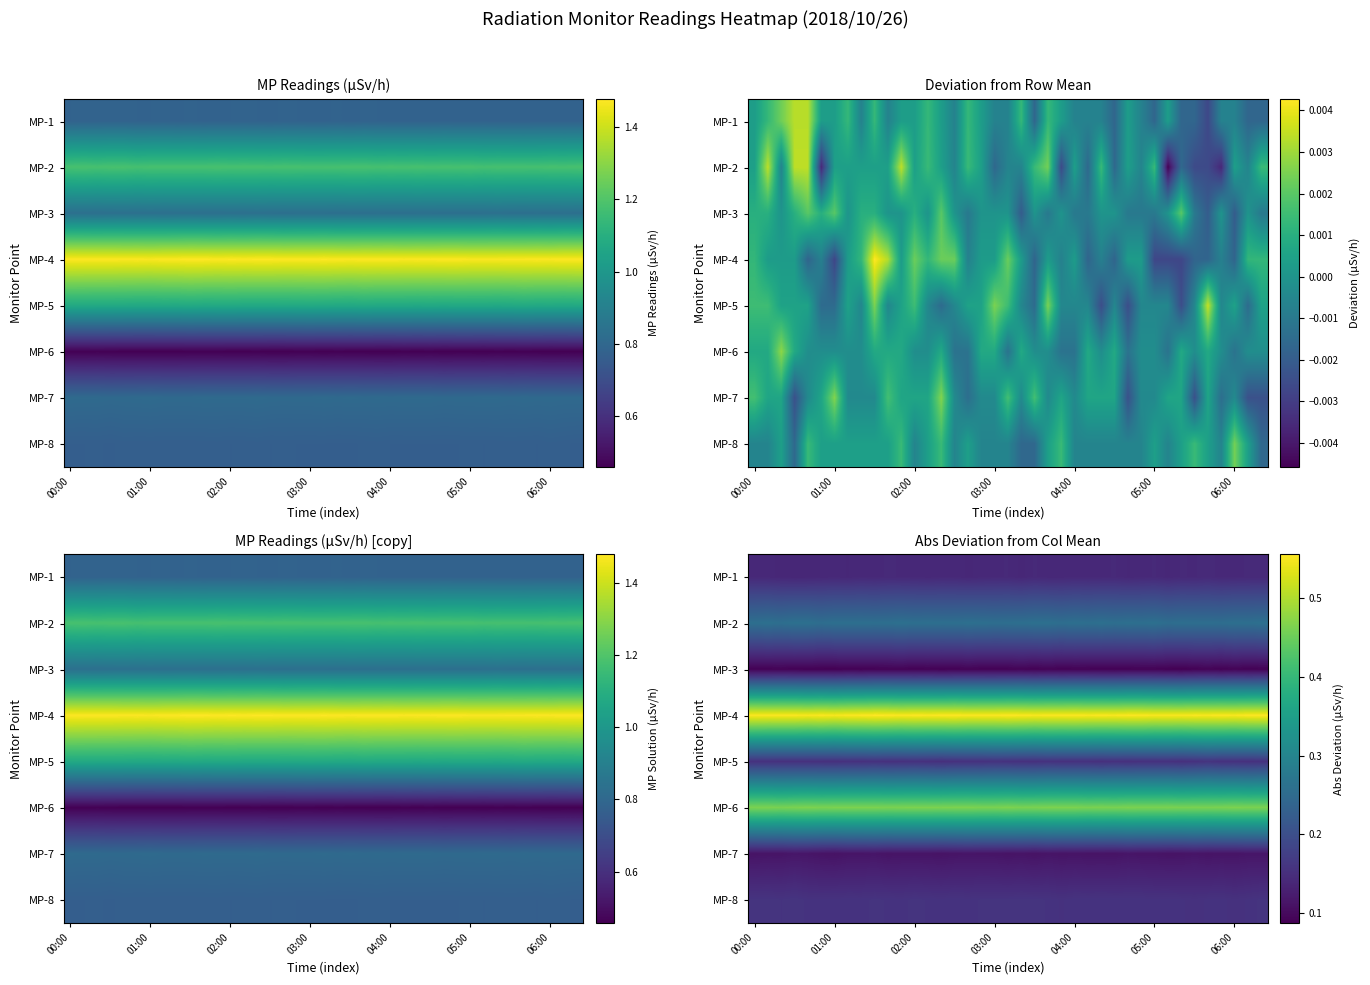

Which series has the widest spread of values?

MP-5